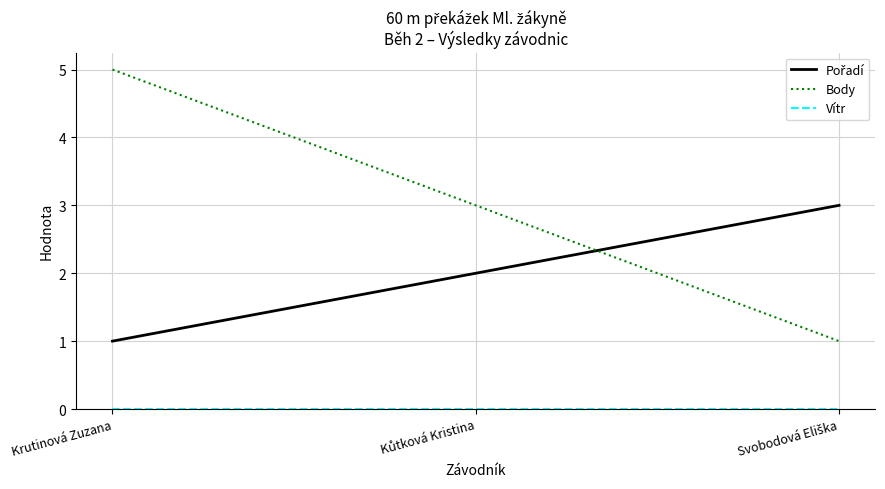

At which category does the chart reach its peak across all series?

Krutinová Zuzana